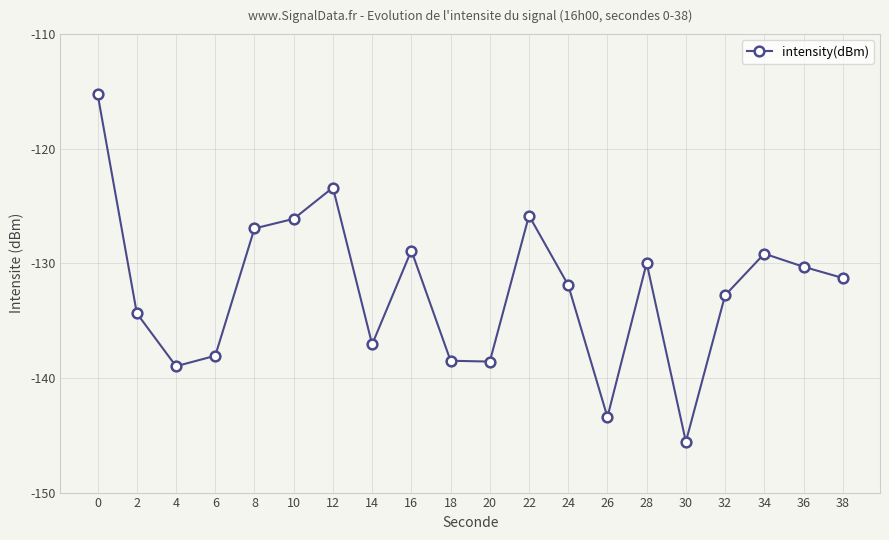

How many interior local valleys (lower than both neighbors) does the data have?

5